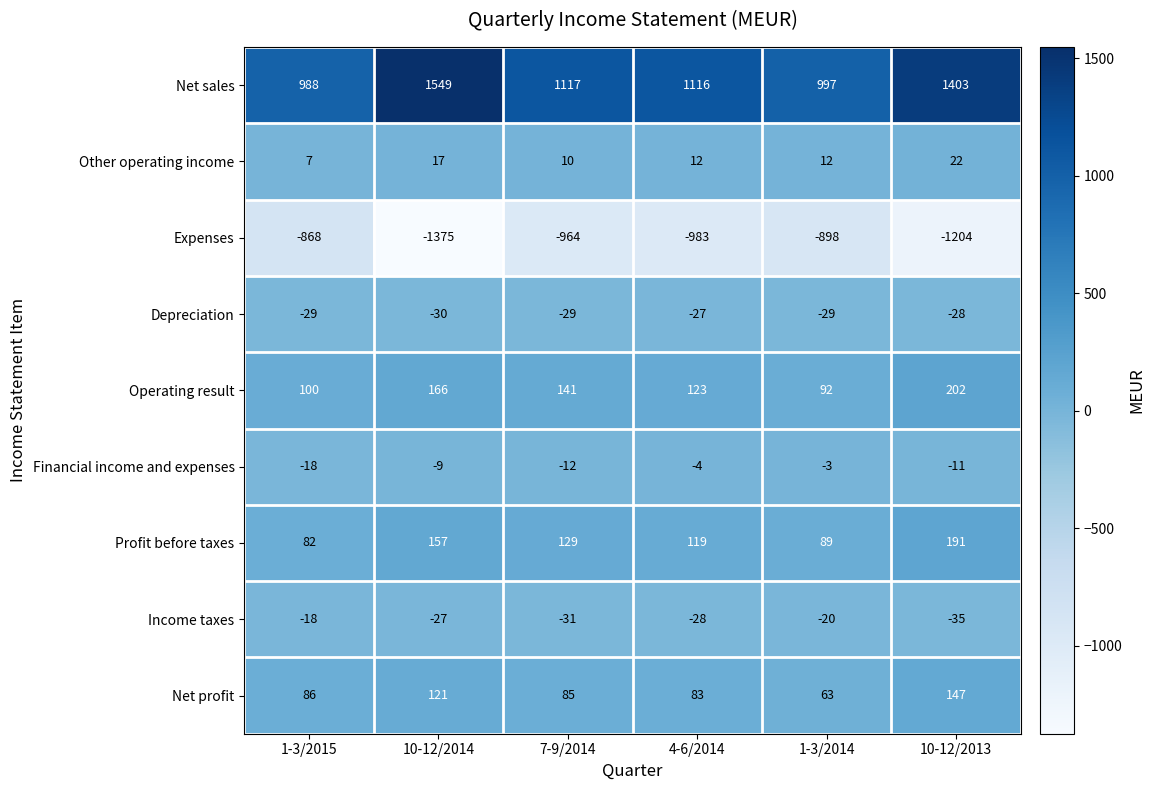

Which series has the largest total across all categories?

Net sales